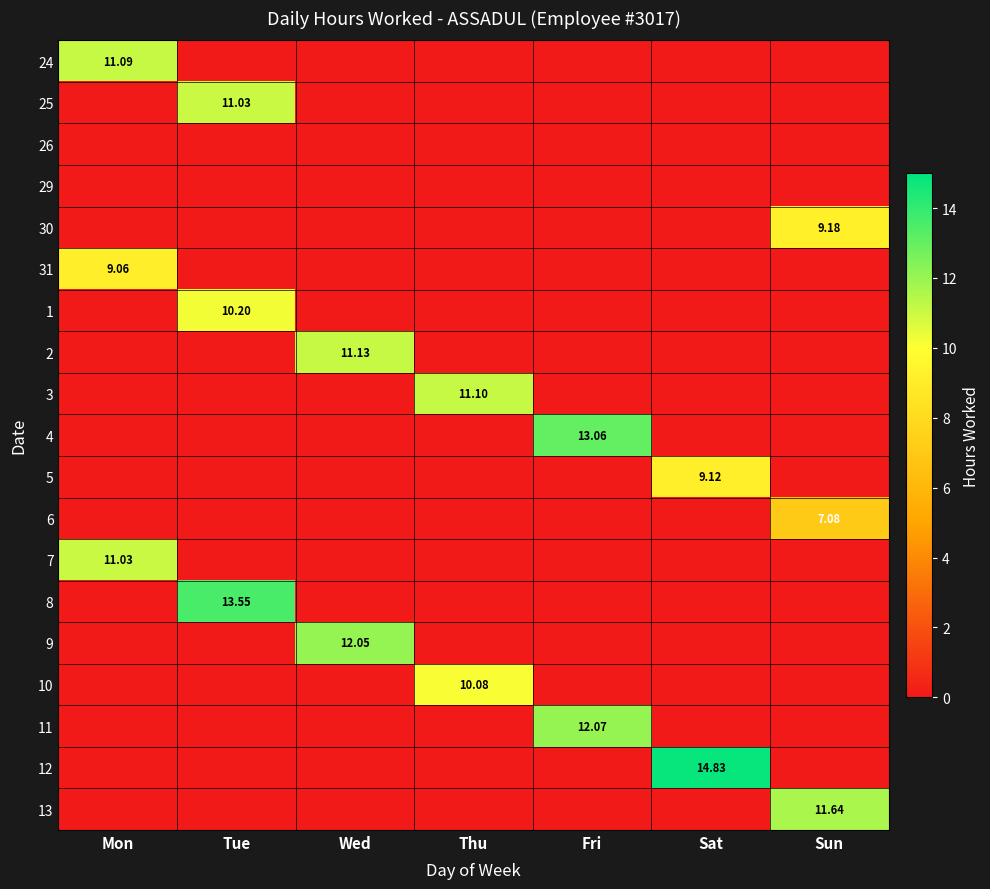

How many series are shown in this chart?

19